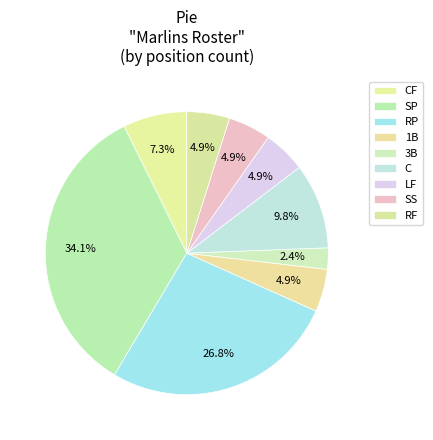

Count the number of slices in the pie.

9